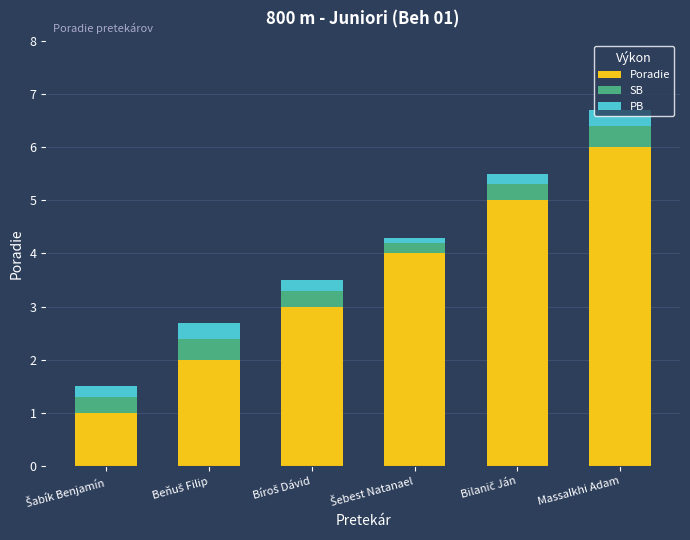

What is the sum of all Poradie values?

21.0